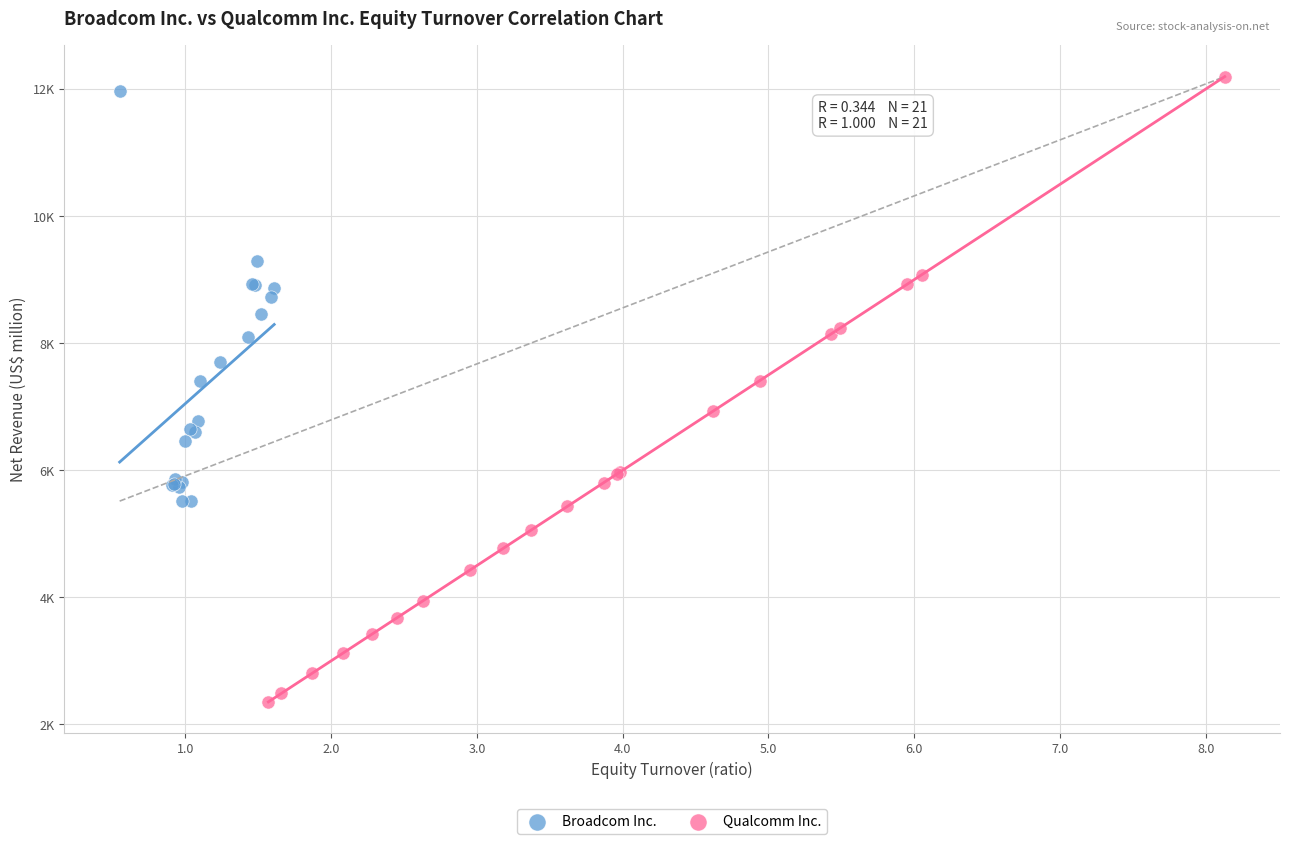

Which series contains the lowest Y value?

Qualcomm Inc.